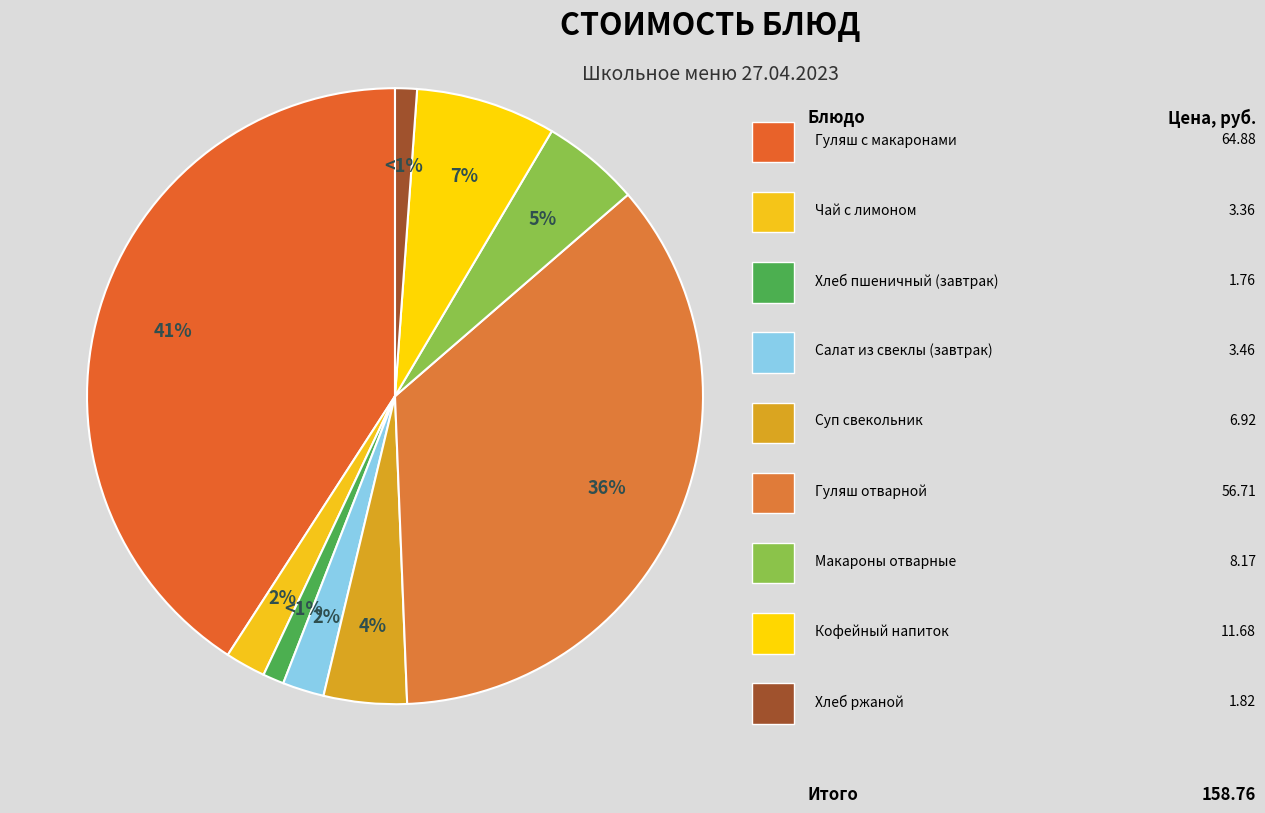

Which category has the smallest portion of the pie?

Хлеб пшеничный